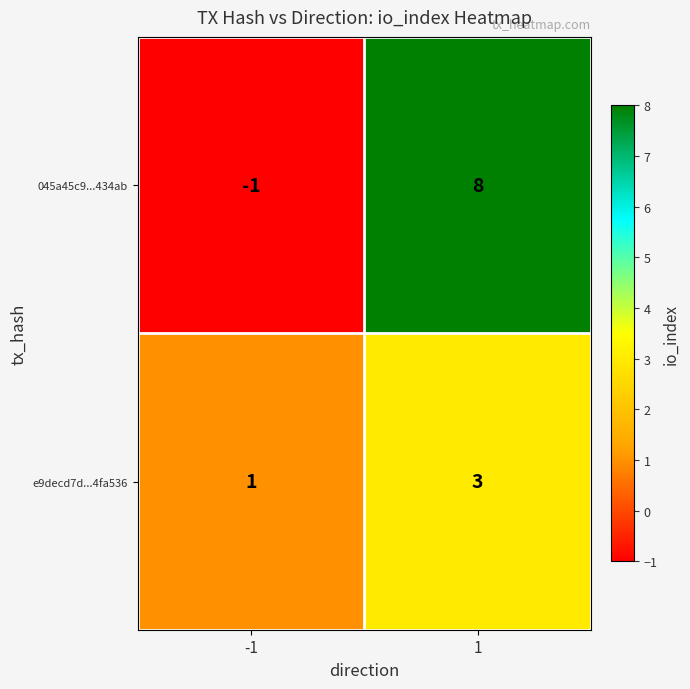

Reading left to right, transcribe all the data shown in this chart.

045a45c9...434ab: -1=-1	1=8
e9decd7d...4fa536: -1=1	1=3